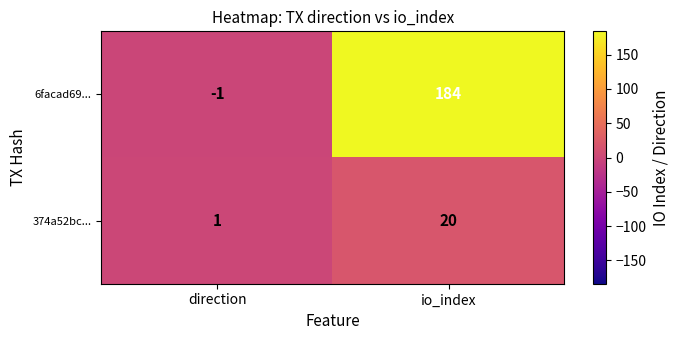

Reading right to left, what are all the values shown in this chart?

6facad69...: io_index=184	direction=-1
374a52bc...: io_index=20	direction=1